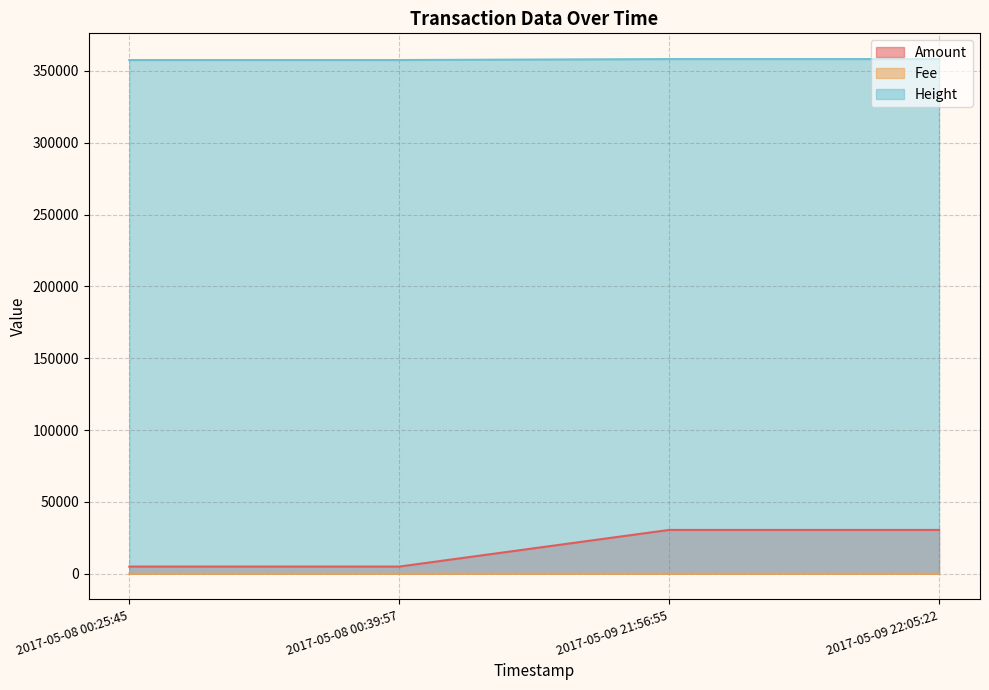

The value of Height at 2017-05-09 22:05:22 is 358228.0. True or false?

True